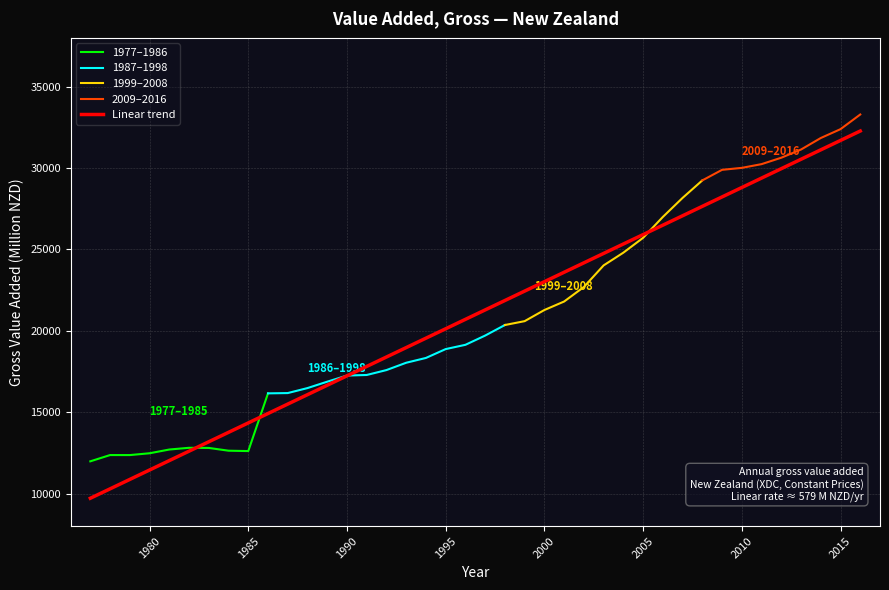

Is it true that Linear trend equals 38739.7 at 2000?

False